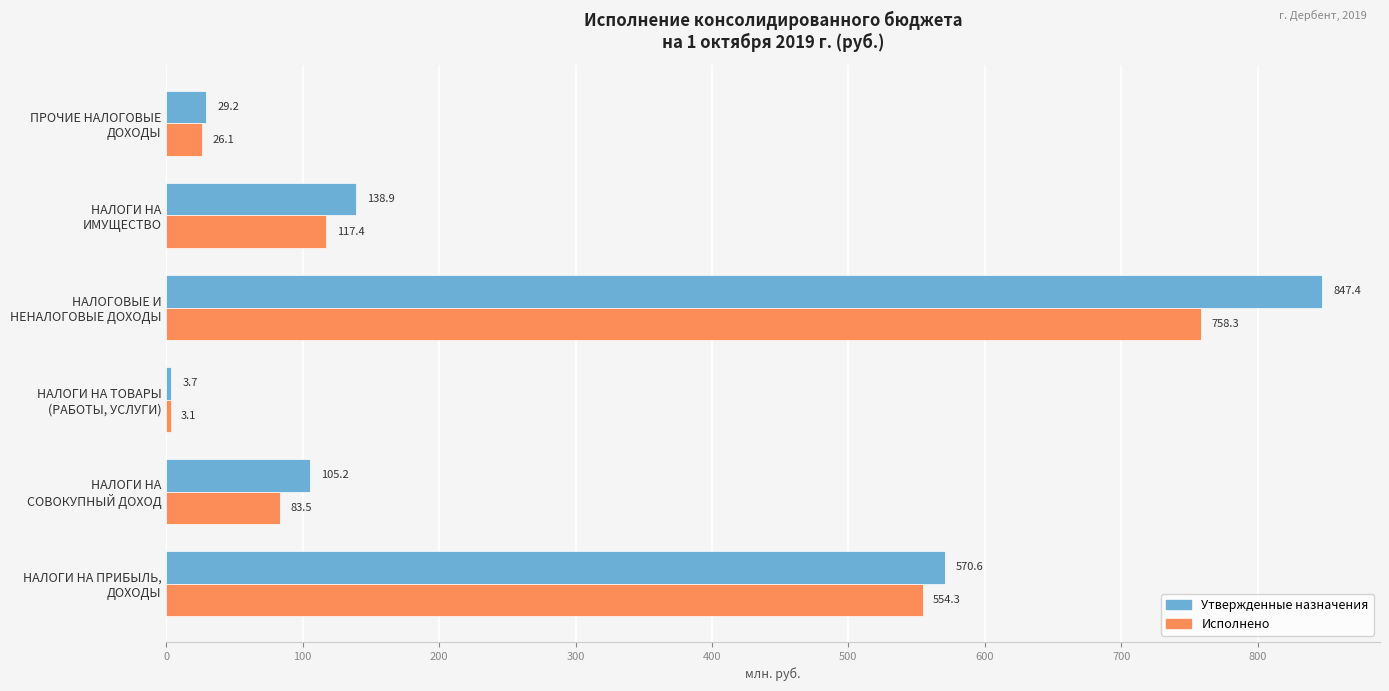

Which series has the largest total across all categories?

Утвержденные назначения